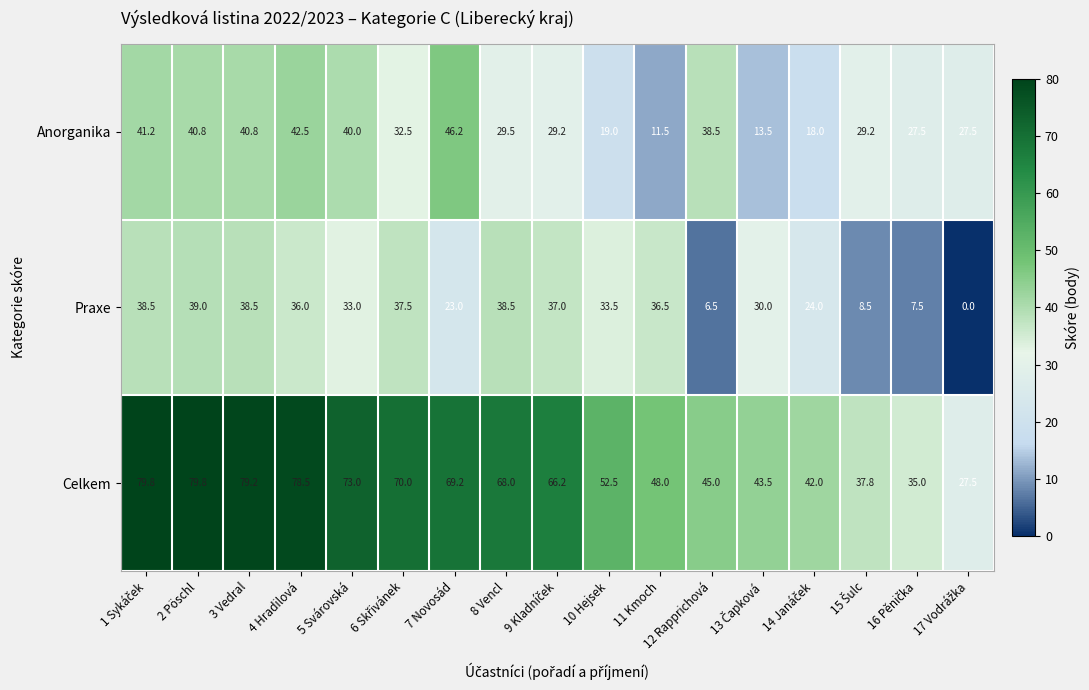

Is it true that Anorganika equals 46.2 at 7 Novosád?

True